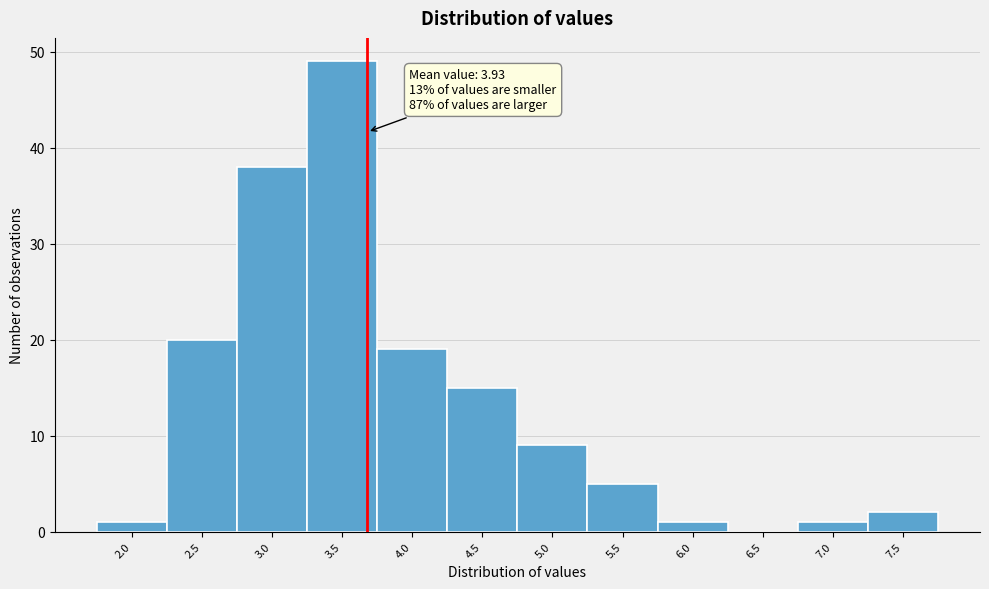

Reading left to right, extract all data points from this chart.

2.0=1	2.5=20	3.0=38	3.5=49	4.0=19	4.5=15	5.0=9	5.5=5	6.0=1	6.5=0	7.0=1	7.5=2